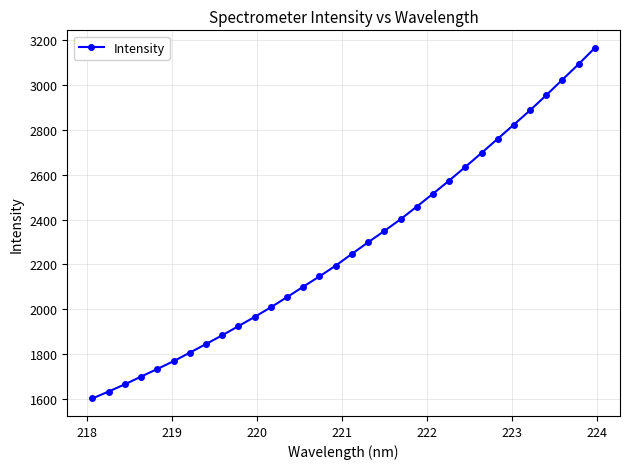

What is the sum of all values?

72918.9